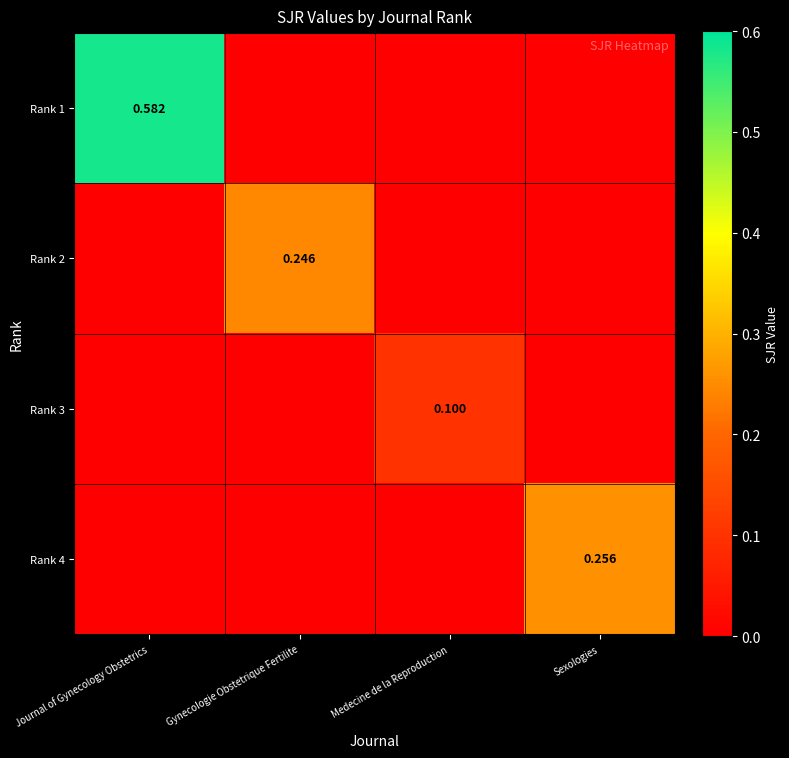

True or false: Rank 2 has a value of 0.0 at Medecine de la Reproduction.

True